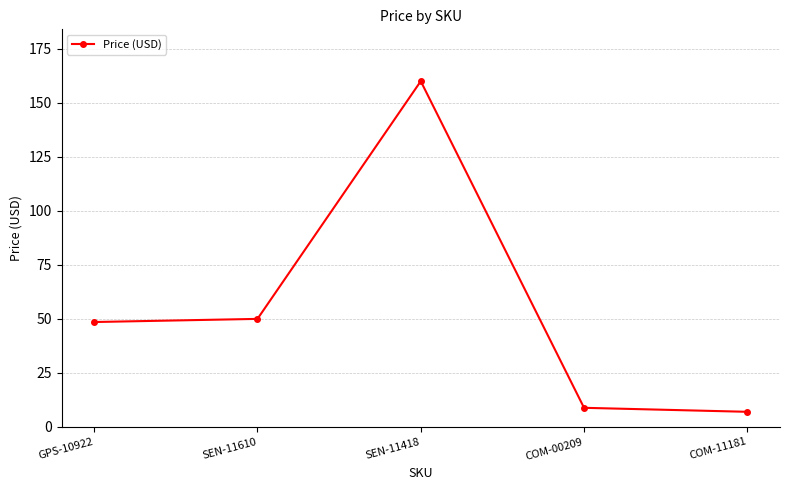

How many series are shown in this chart?

1